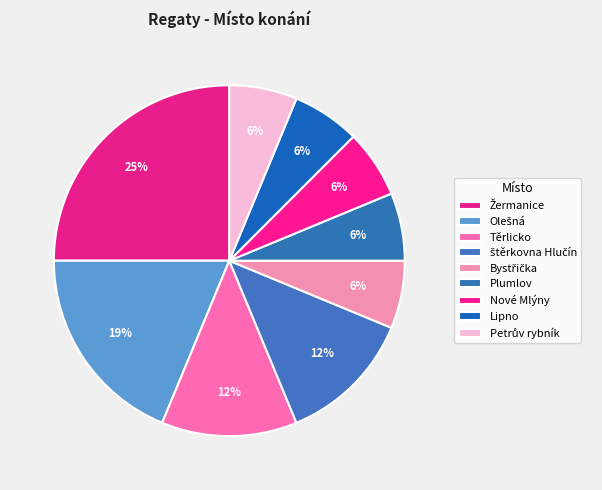

What percentage is the Lipno slice, to the nearest percent?

6%